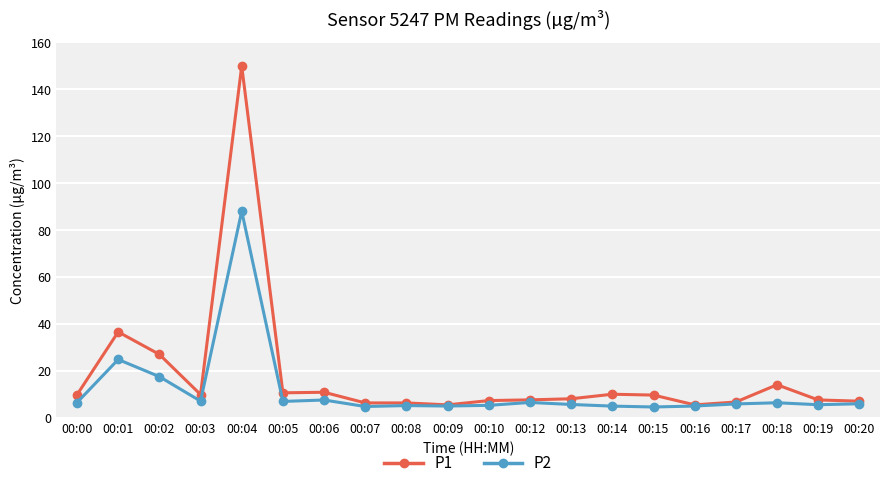

True or false: P2 has a value of 6.6 at 00:00.

True